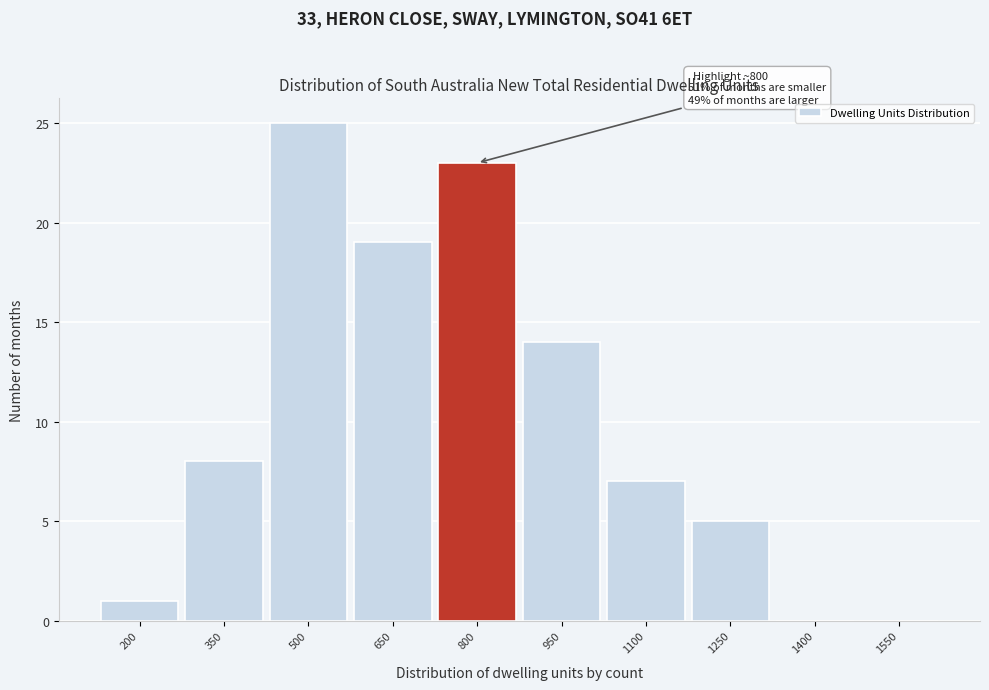

Reading left to right, extract all data points from this chart.

200=1	350=8	500=25	650=19	800=23	950=14	1100=7	1250=5	1400=0	1550=0